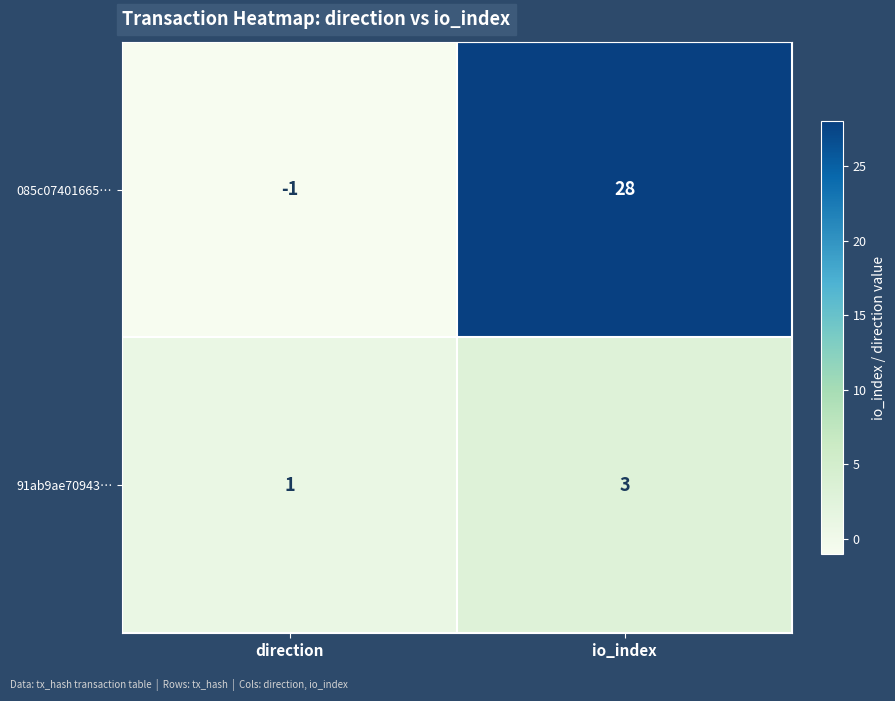

Rank the series at io_index from lowest to highest value.

91ab9ae70943…, 085c07401665…